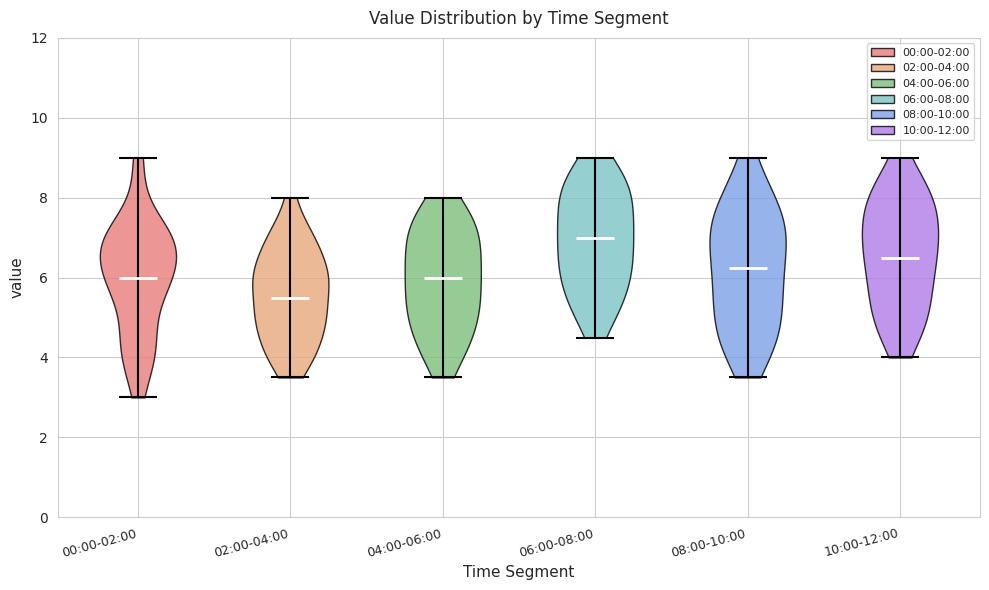

Where does the median line of the violin for 06:00-08:00 sit on the y-axis? The values are not printed on the chart, so give them approximately, as read against the axis.

7.0